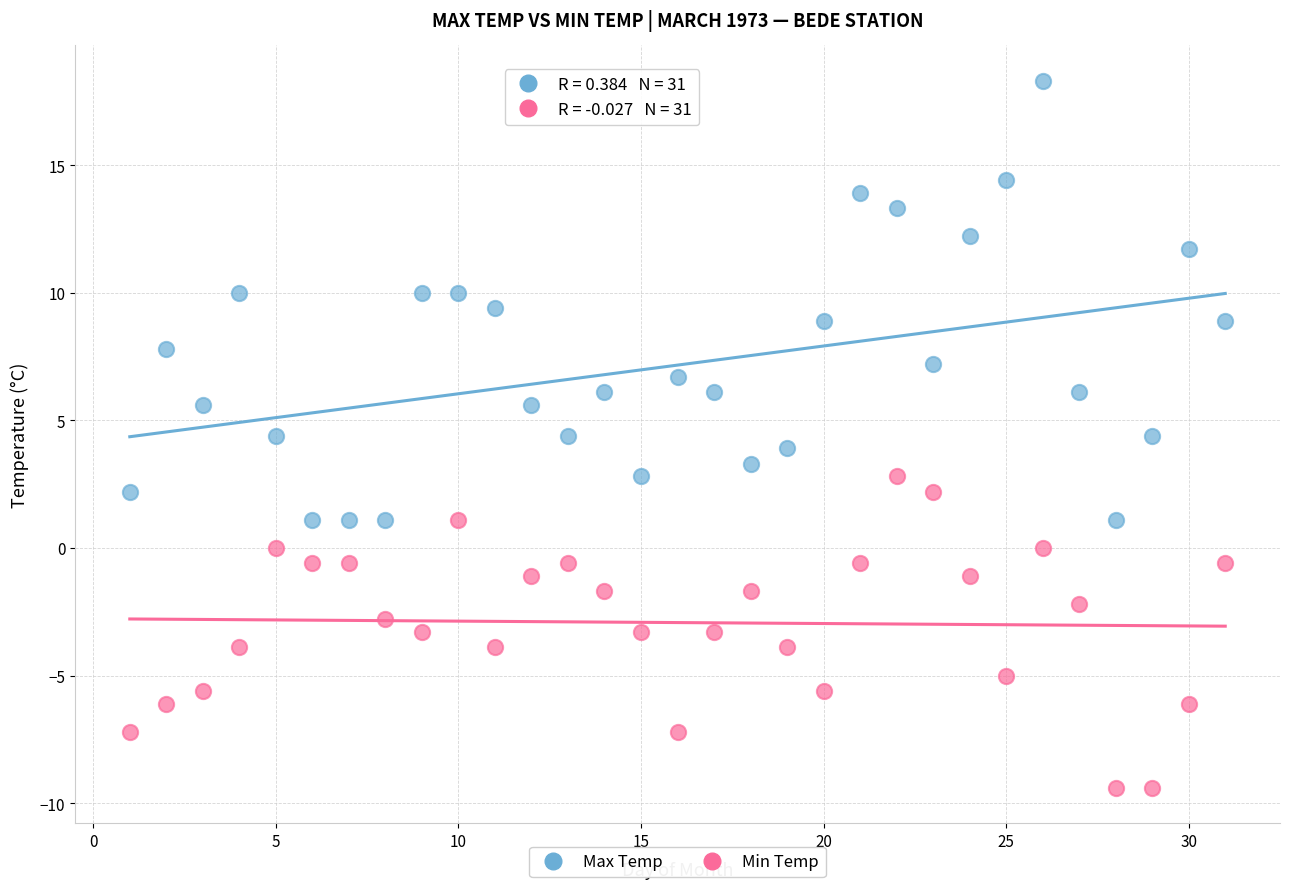

Across all data points, what is the range of Y values (max minus min)?

27.7